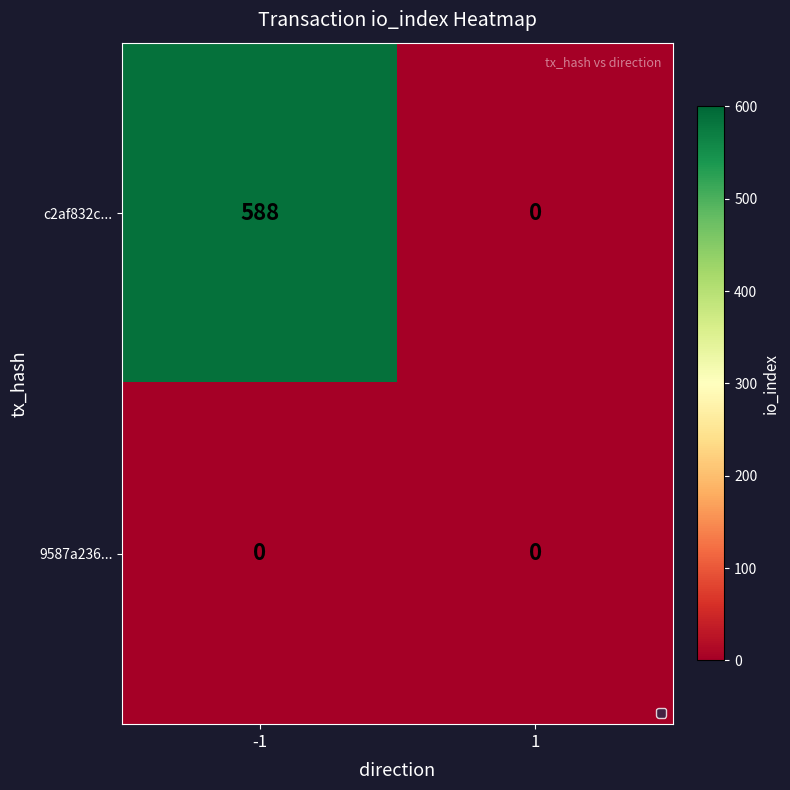

Count the number of categories in the chart.

2